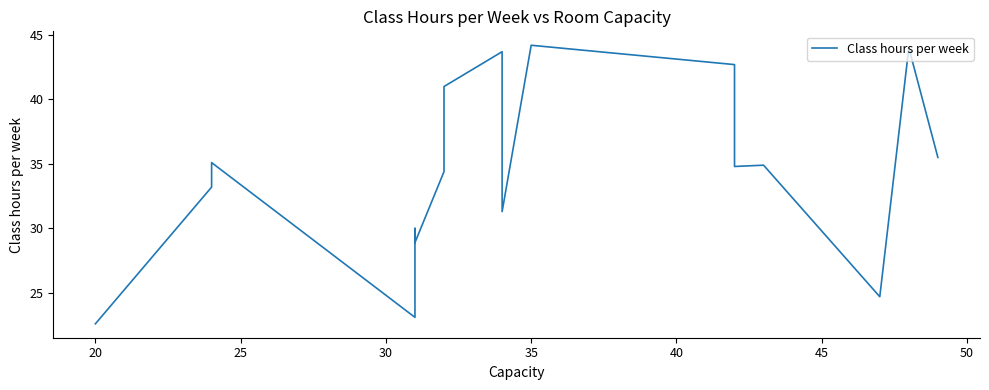

True or false: the data shows 6.9 at 40.

False